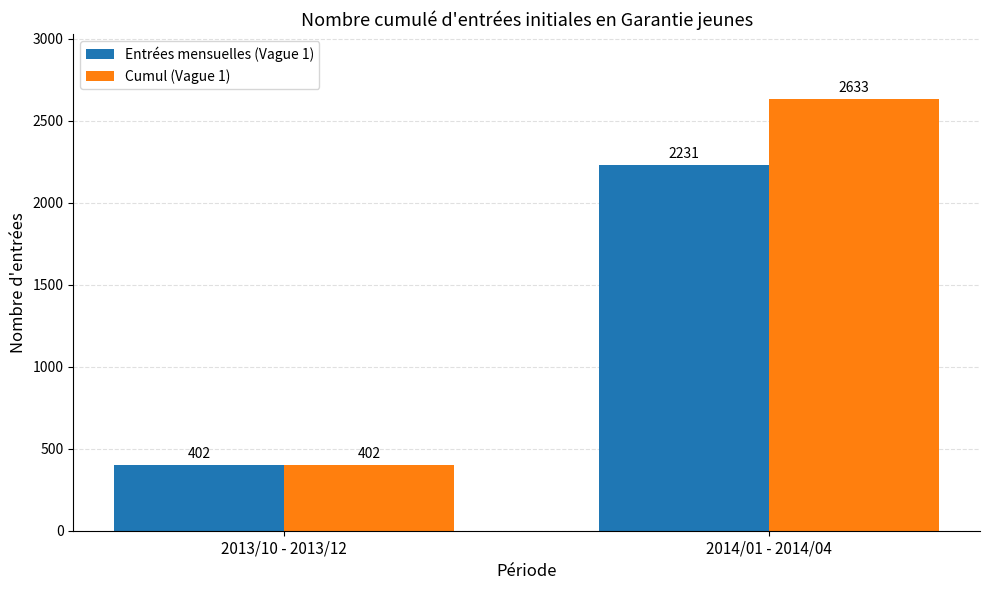

At how many categories does at least one series exceed 1755?

1